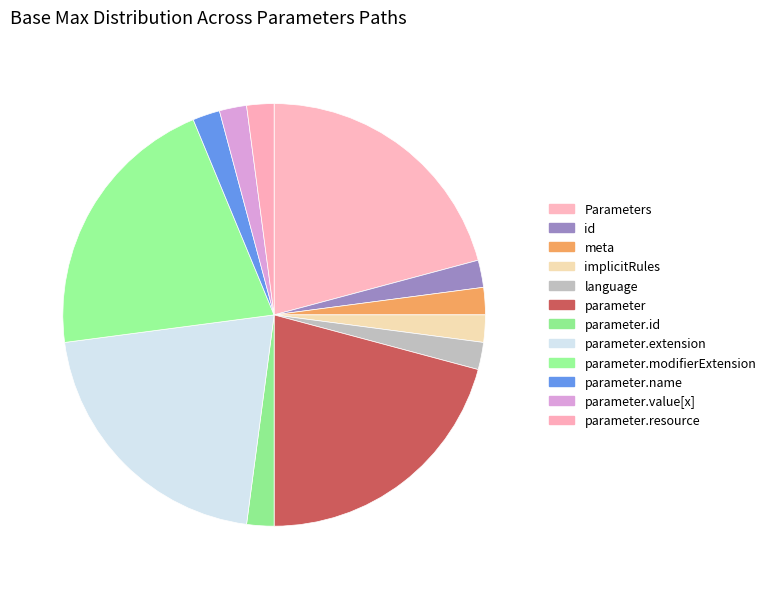

How many segments does this pie chart have?

12